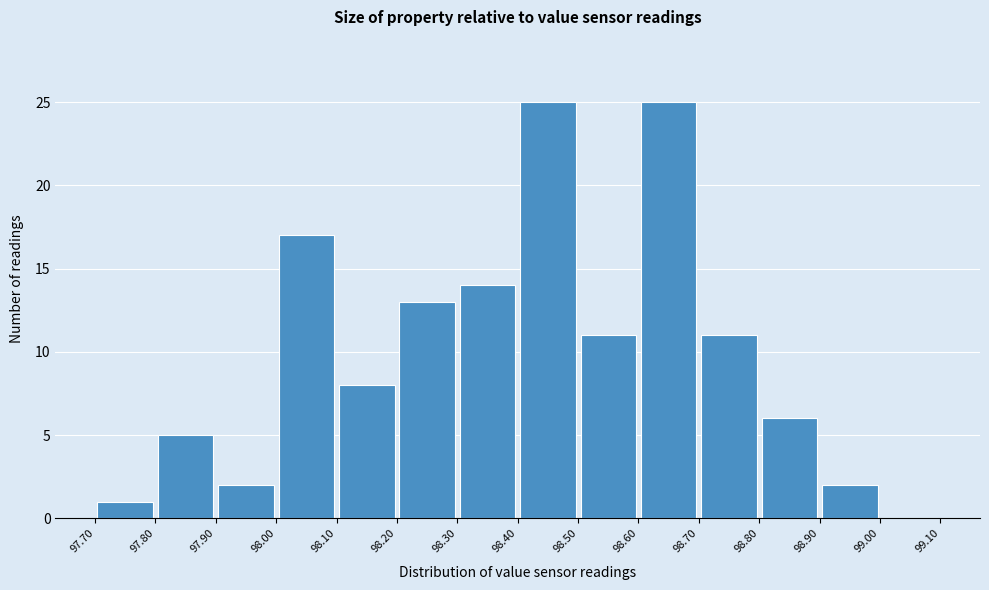

Reading left to right, transcribe this chart: for each bar, give the range it covers on the x-axis and its height. The values are not printed on the chart, so give them approximately, as read against the axis.

97.70 to 97.80: 1
97.80 to 97.90: 5
97.90 to 98.00: 2
98.00 to 98.10: 17
98.10 to 98.20: 8
98.20 to 98.30: 13
98.30 to 98.40: 14
98.40 to 98.50: 25
98.50 to 98.60: 11
98.60 to 98.70: 25
98.70 to 98.80: 11
98.80 to 98.90: 6
98.90 to 99.00: 2
99.00 to 99.10: 0